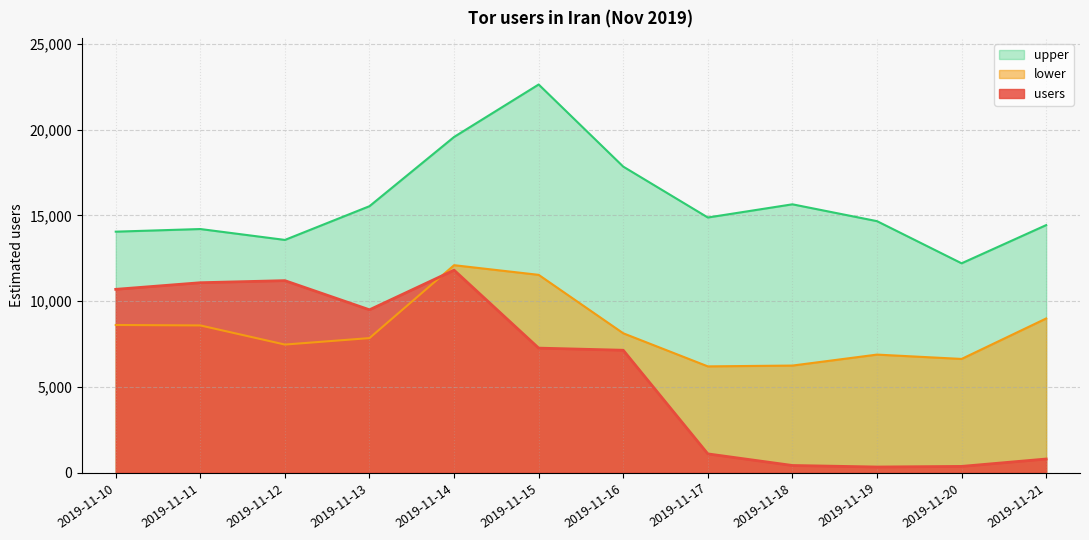

What is the value of the users point at the 9th from the left?

413